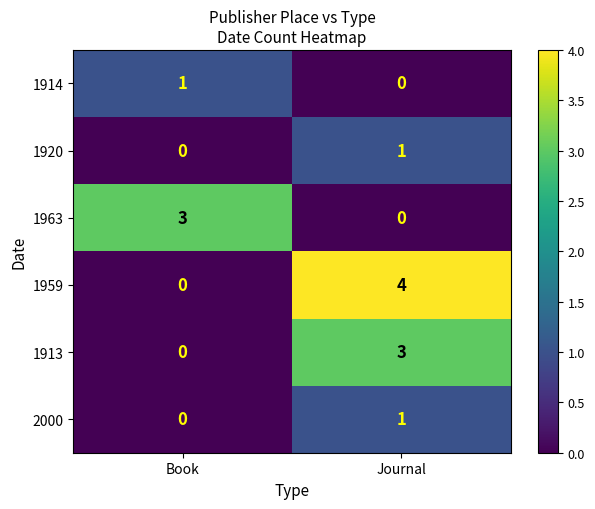

List the labels in order of 2000 value, smallest first.

Book, Journal